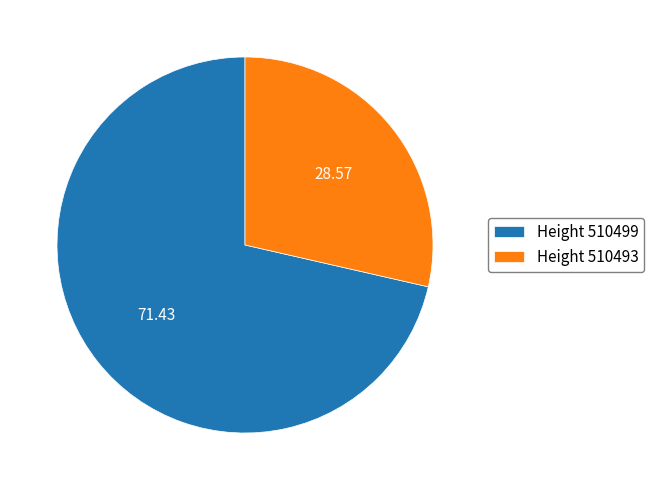

Is there a majority slice in this chart?

Yes